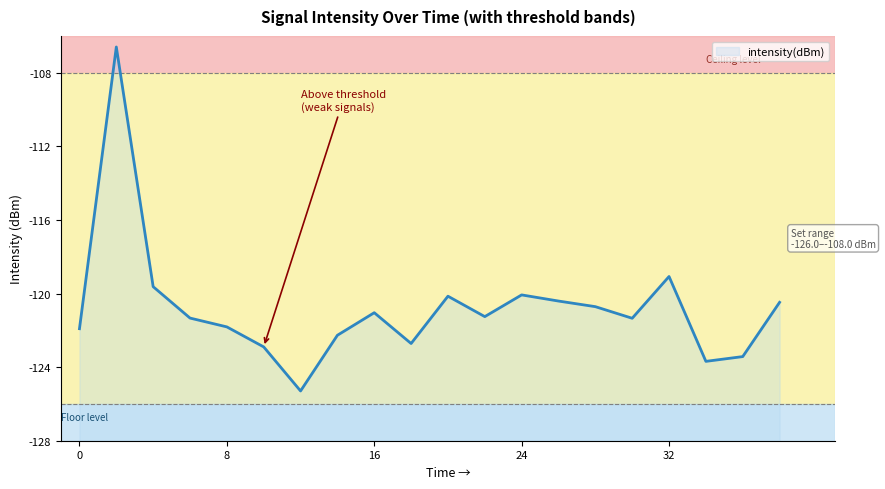

Reading left to right, transcribe all the data shown in this chart.

0=-121.9	2=-106.6	4=-119.6	6=-121.3	8=-121.8	10=-122.9	12=-125.3	14=-122.3	16=-121.0	18=-122.7	20=-120.1	22=-121.3	24=-120.1	26=-120.4	28=-120.7	30=-121.3	32=-119.1	34=-123.7	36=-123.4	38=-120.5